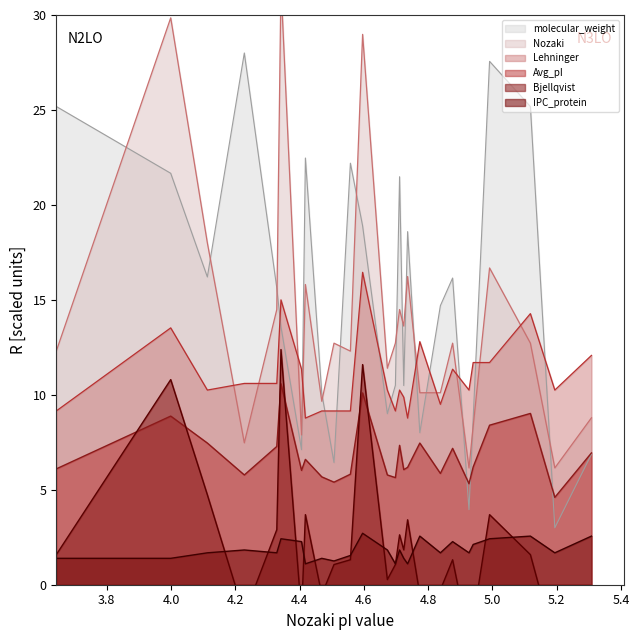

What is the sum of all molecular_weight values?

391.7